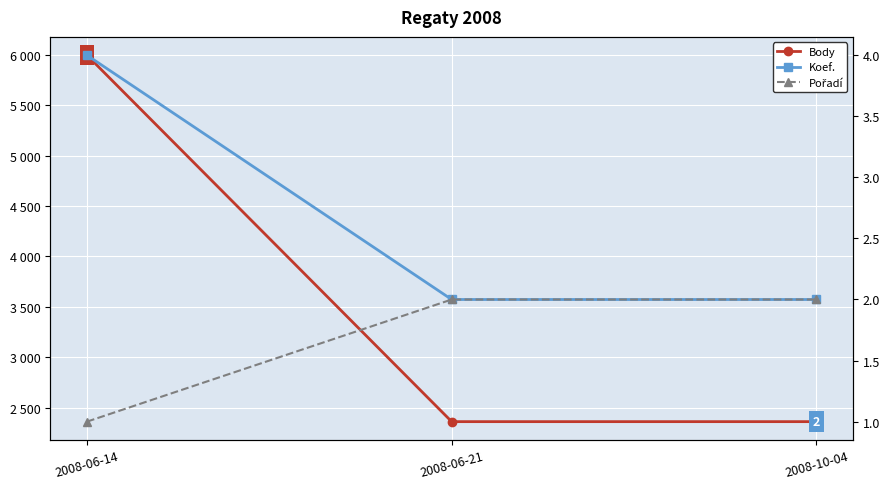

Is this an area chart (filled region under the line)?

No